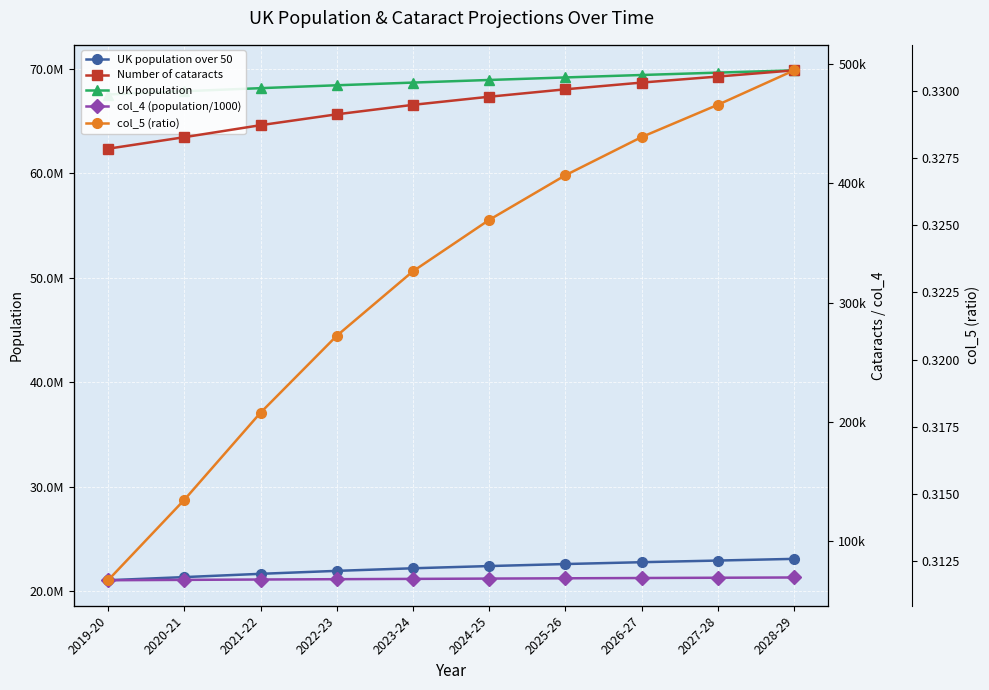

True or false: UK population over 50 and UK population cross at least once.

False